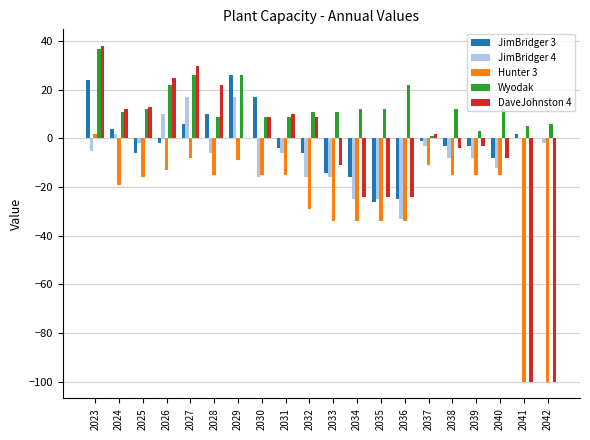

Between 2028 and 2033, which series saw the biggest shift?

DaveJohnston 4